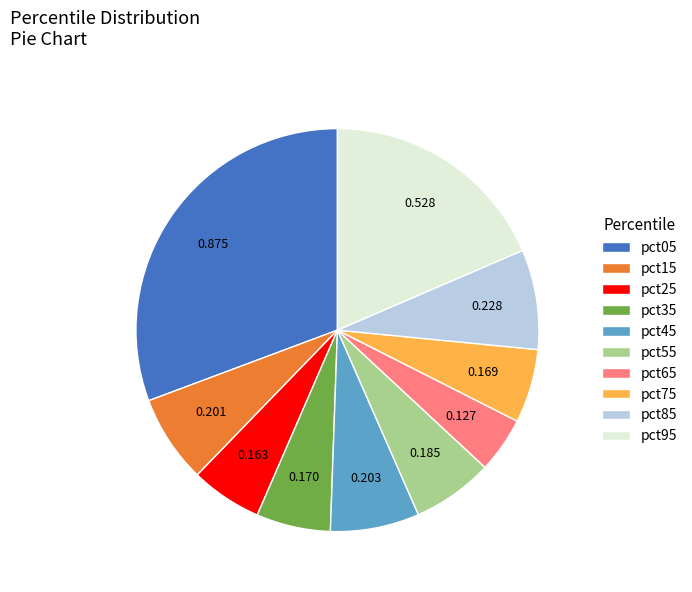

Is there any slice that represents more than half of the pie?

No